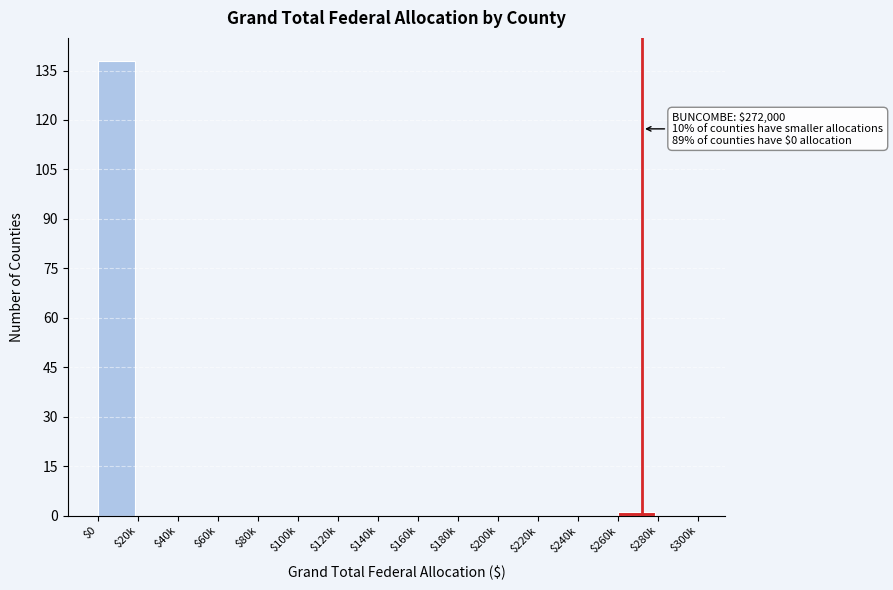

What is the sum of all values?

139